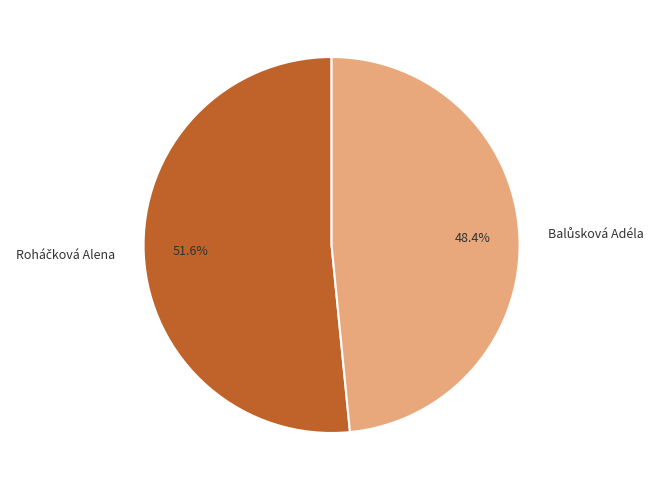

To the nearest percent, what is the difference between the largest and smallest slice percentages?

3%